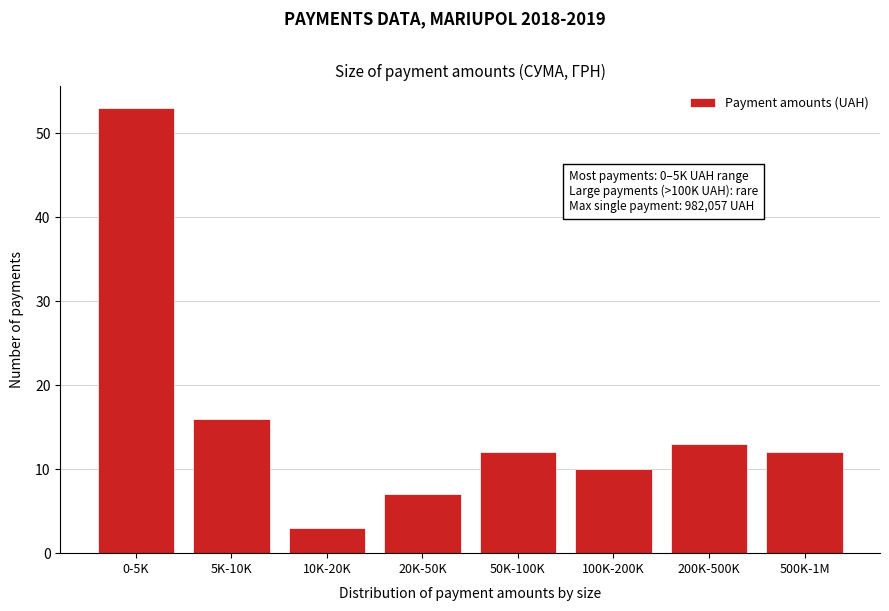

Reading right to left, transcribe all the data shown in this chart.

12	13	10	12	7	3	16	53